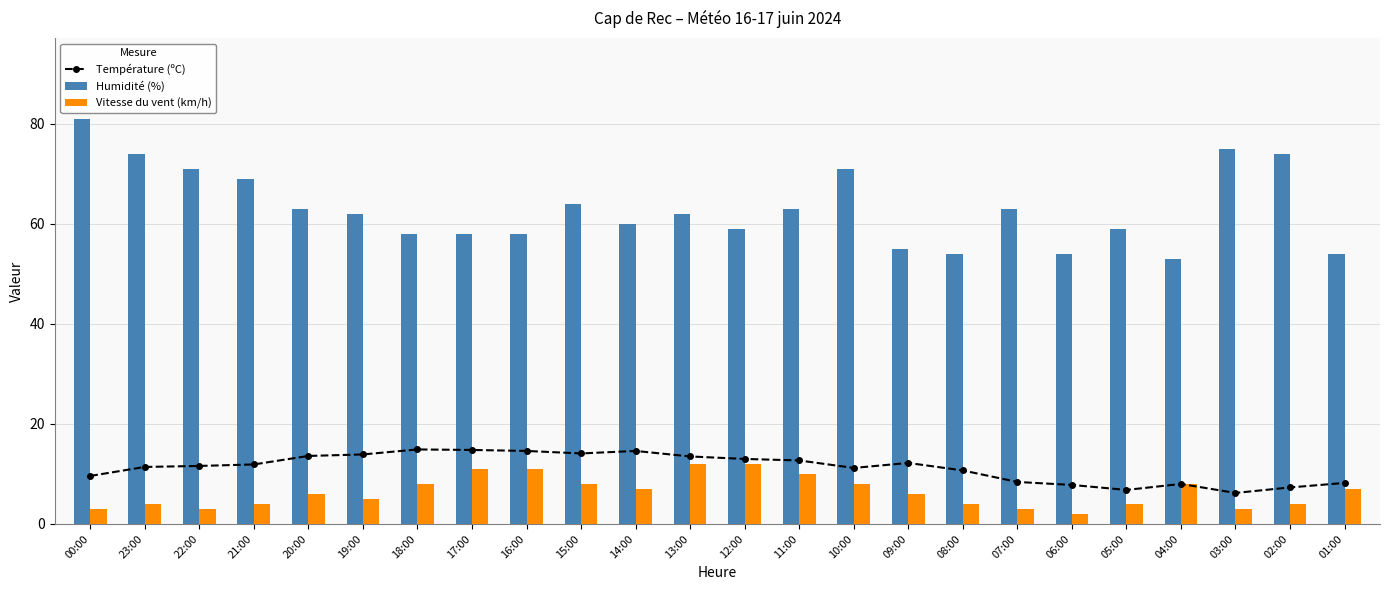

Reading left to right, what are all the values shown in this chart?

Température (ºC): 00:00=9.6	23:00=11.4	22:00=11.6	21:00=11.9	20:00=13.6	19:00=13.9	18:00=14.9	17:00=14.8	16:00=14.6	15:00=14.1	14:00=14.6	13:00=13.5	12:00=13.0	11:00=12.7	10:00=11.2	09:00=12.2	08:00=10.7	07:00=8.4	06:00=7.8	05:00=6.8	04:00=8.0	03:00=6.2	02:00=7.3	01:00=8.2
Humidité (%): 00:00=81.0	23:00=74.0	22:00=71.0	21:00=69.0	20:00=63.0	19:00=62.0	18:00=58.0	17:00=58.0	16:00=58.0	15:00=64.0	14:00=60.0	13:00=62.0	12:00=59.0	11:00=63.0	10:00=71.0	09:00=55.0	08:00=54.0	07:00=63.0	06:00=54.0	05:00=59.0	04:00=53.0	03:00=75.0	02:00=74.0	01:00=54.0
Vitesse du vent (km/h): 00:00=3.0	23:00=4.0	22:00=3.0	21:00=4.0	20:00=6.0	19:00=5.0	18:00=8.0	17:00=11.0	16:00=11.0	15:00=8.0	14:00=7.0	13:00=12.0	12:00=12.0	11:00=10.0	10:00=8.0	09:00=6.0	08:00=4.0	07:00=3.0	06:00=2.0	05:00=4.0	04:00=8.0	03:00=3.0	02:00=4.0	01:00=7.0